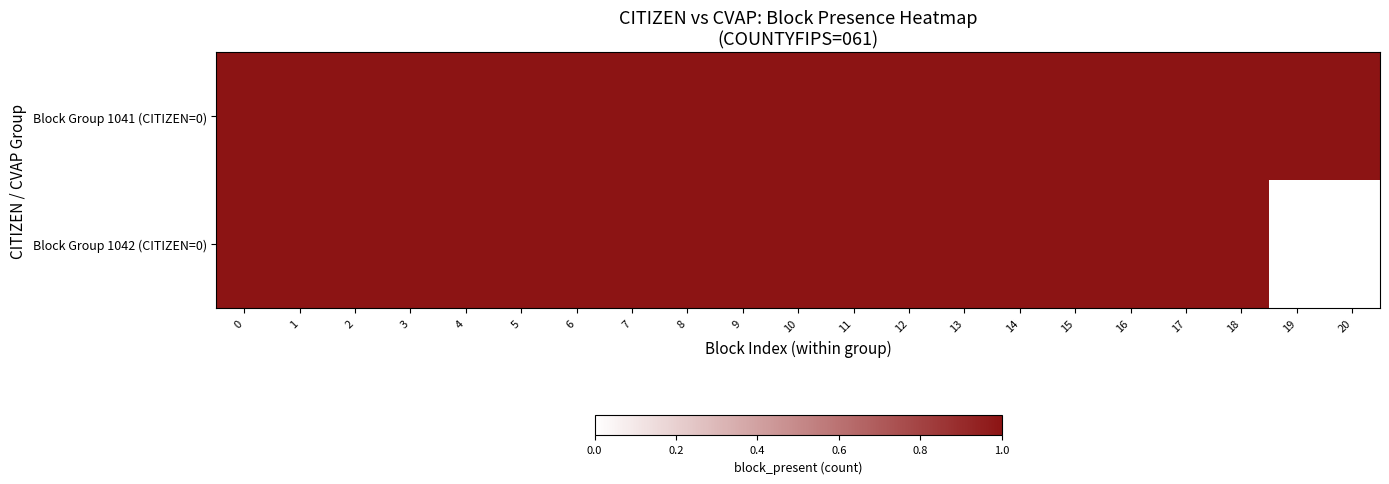

Between 7 and 19, which series saw the biggest shift?

Block Group 1042 (CITIZEN=0)